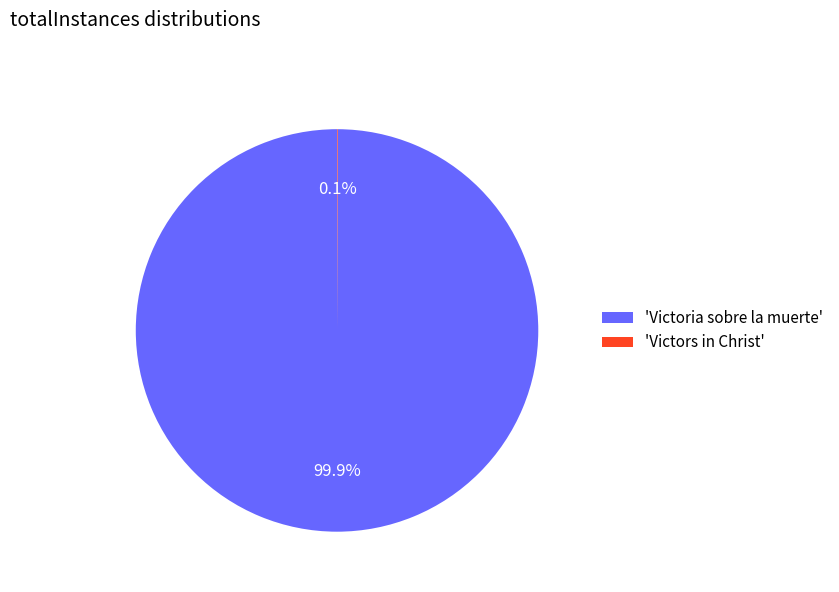

Is there any slice that represents more than half of the pie?

Yes